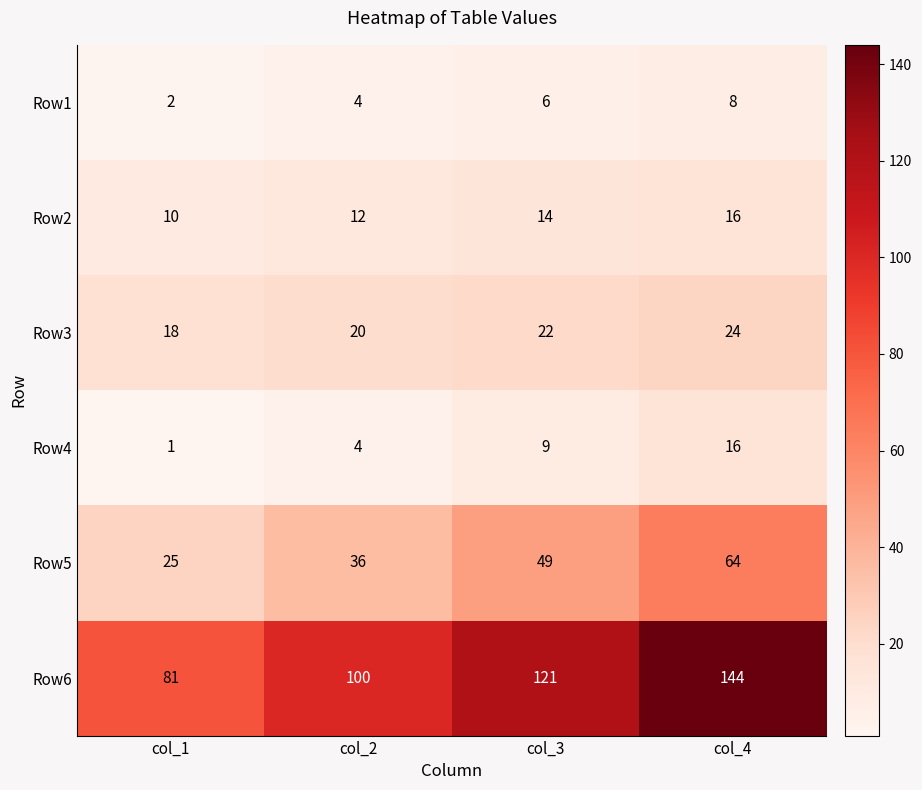

Which label corresponds to the largest value in the chart?

col_4